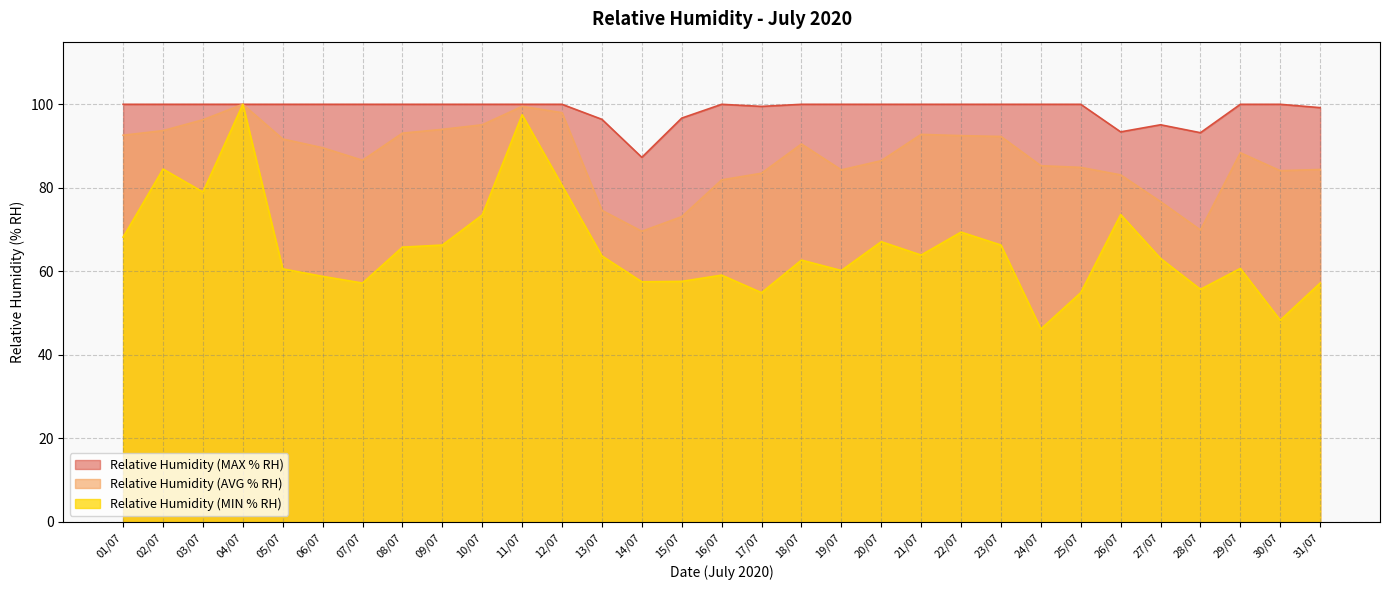

How many interior local valleys does the Relative Humidity (AVG % RH) series have?

5